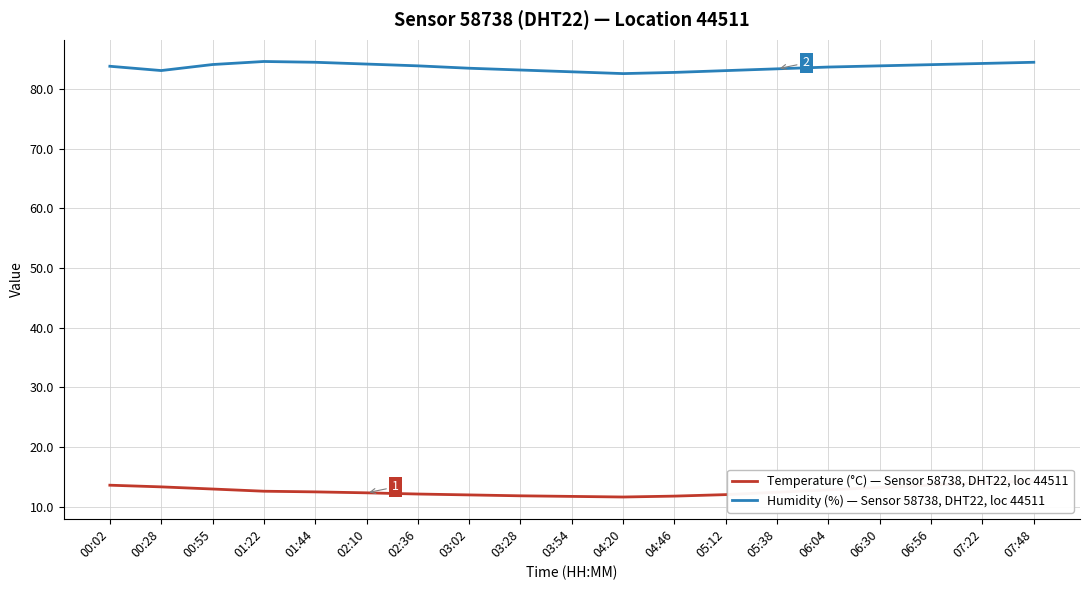

Rank the categories by Temperature (°C) — Sensor 58738, DHT22, loc 44511 value from highest to lowest.

07:48, 07:22, 06:56, 00:02, 00:28, 06:30, 00:55, 06:04, 01:22, 01:44, 05:38, 02:10, 02:36, 05:12, 03:02, 03:28, 04:46, 03:54, 04:20